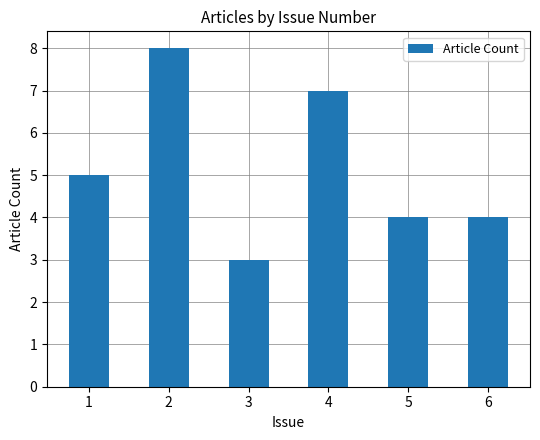

Which label corresponds to the smallest value in the chart?

3